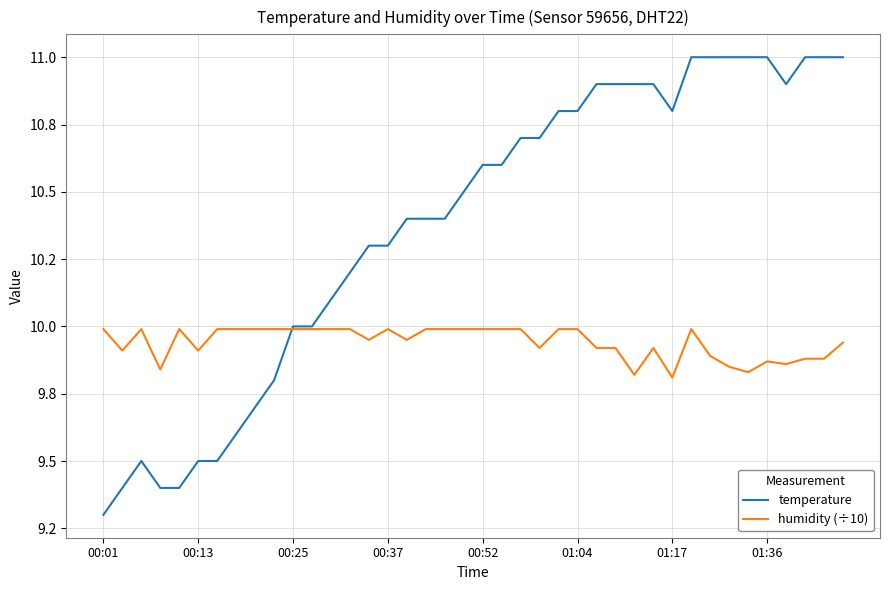

Does the chart have visible grid lines?

Yes